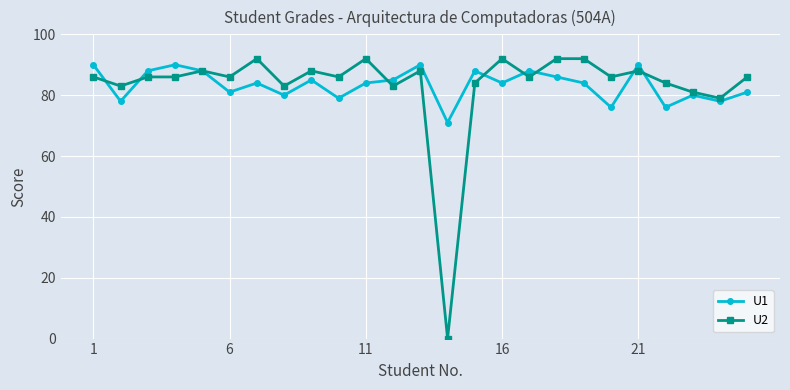

What is the greatest value displayed?

92